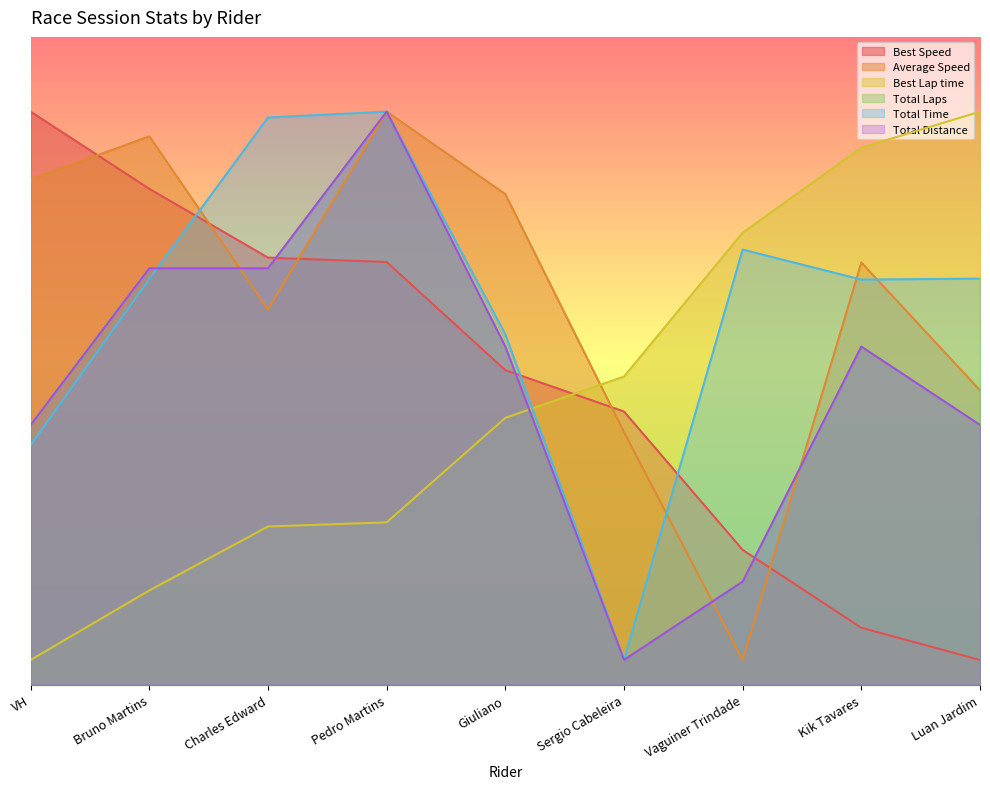

Where is the first local minimum for Average Speed?

Charles Edward